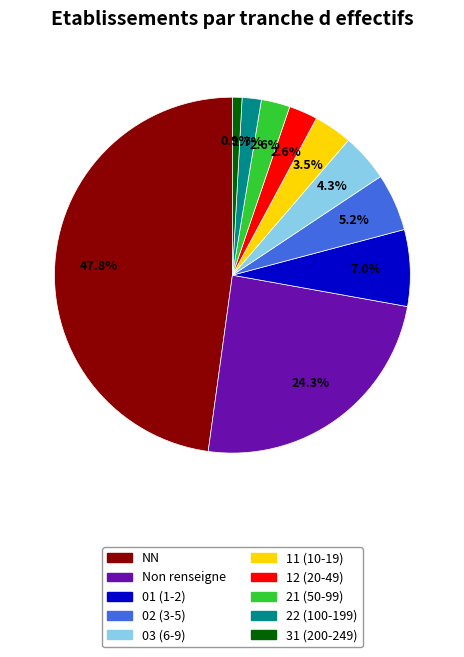

Is there a majority slice in this chart?

No